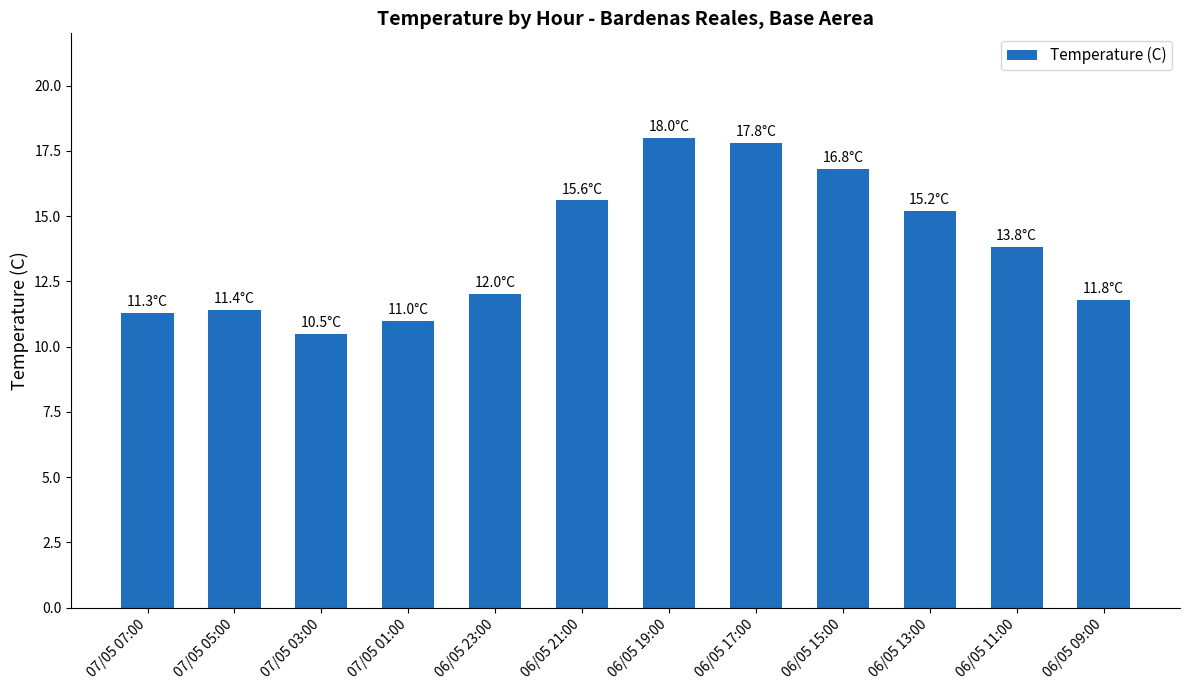

Approximately how many times larger is the value at 06/05 19:00 compared to 07/05 07:00?

1.6